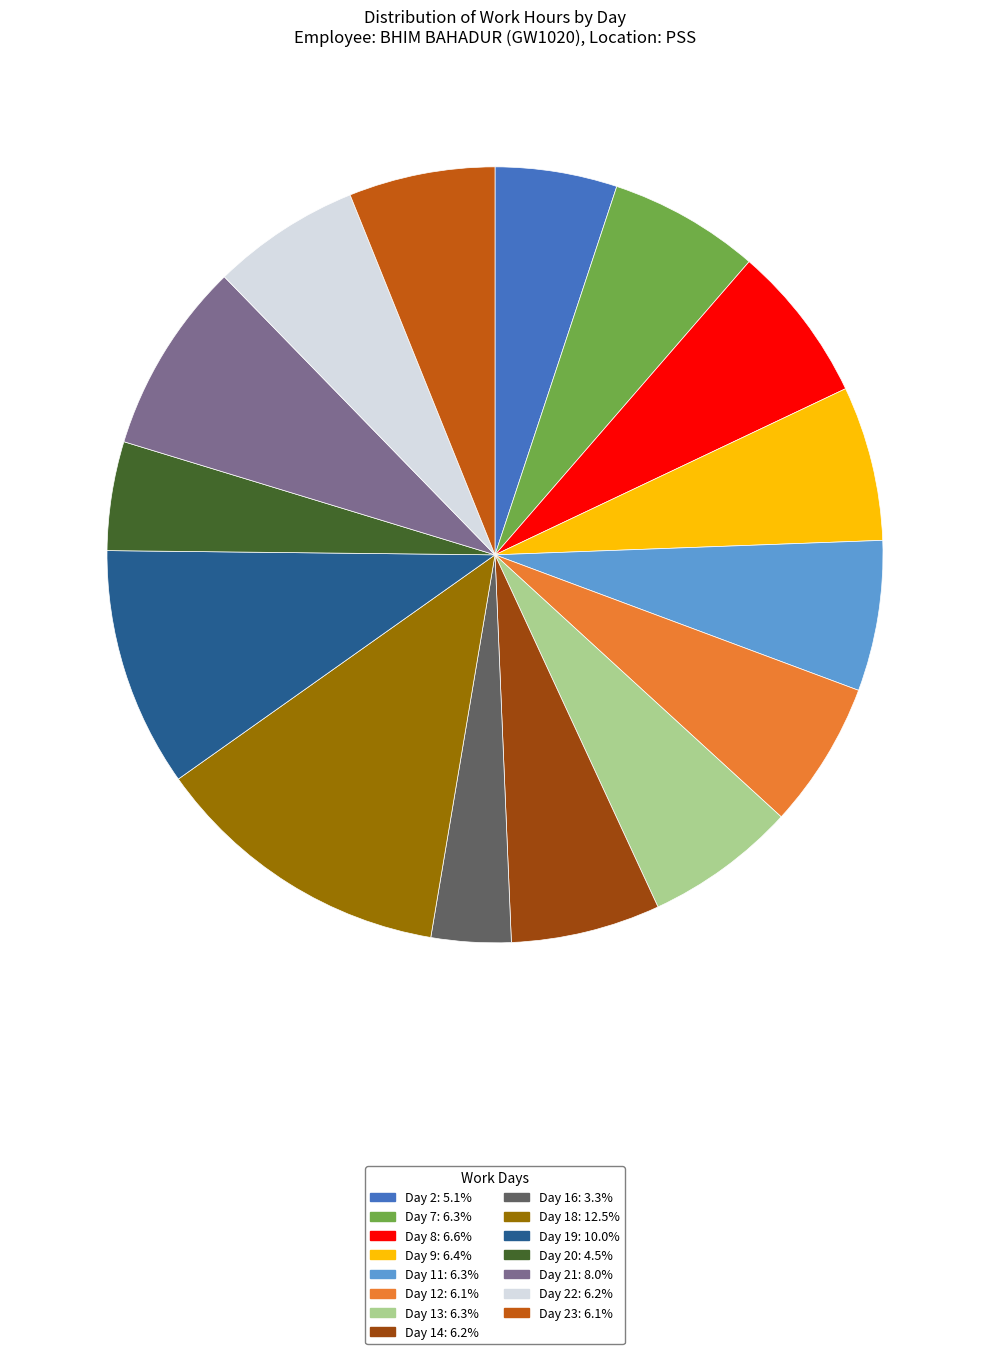

Combined, do Day 11: 6.3% and Day 9: 6.4% account for over 50%?

No